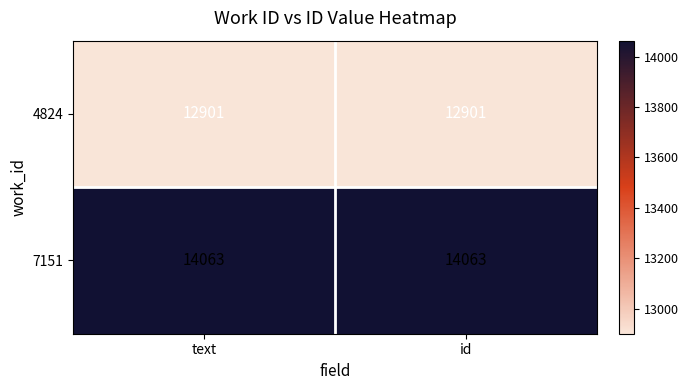

What is the minimum value for 7151?

14063